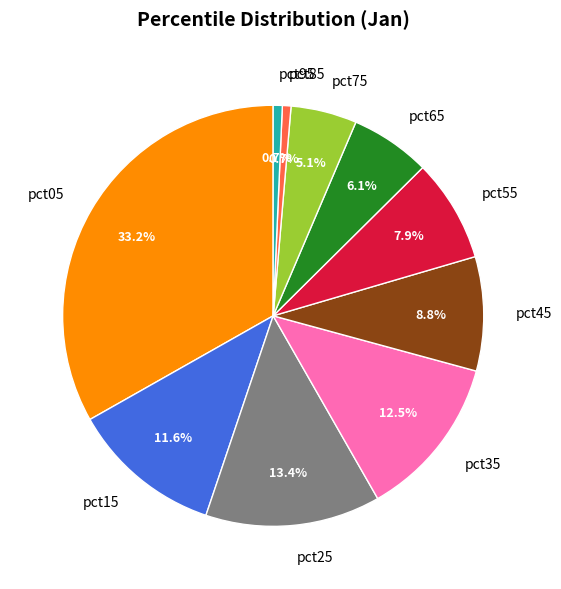

To the nearest percent, what percentage of the pie is pct85?

1%